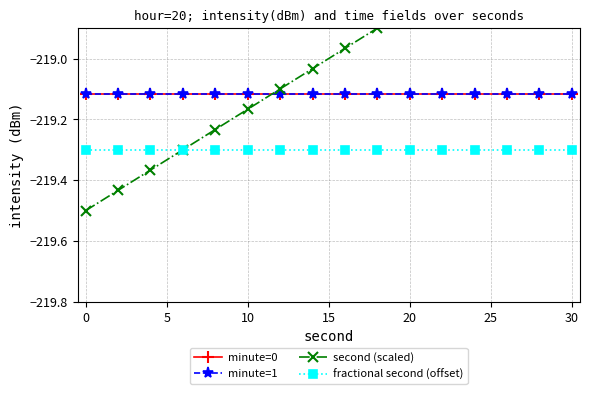

Is the value of fractional second (offset) at 5 greater than the value of second (scaled) at 11?

No